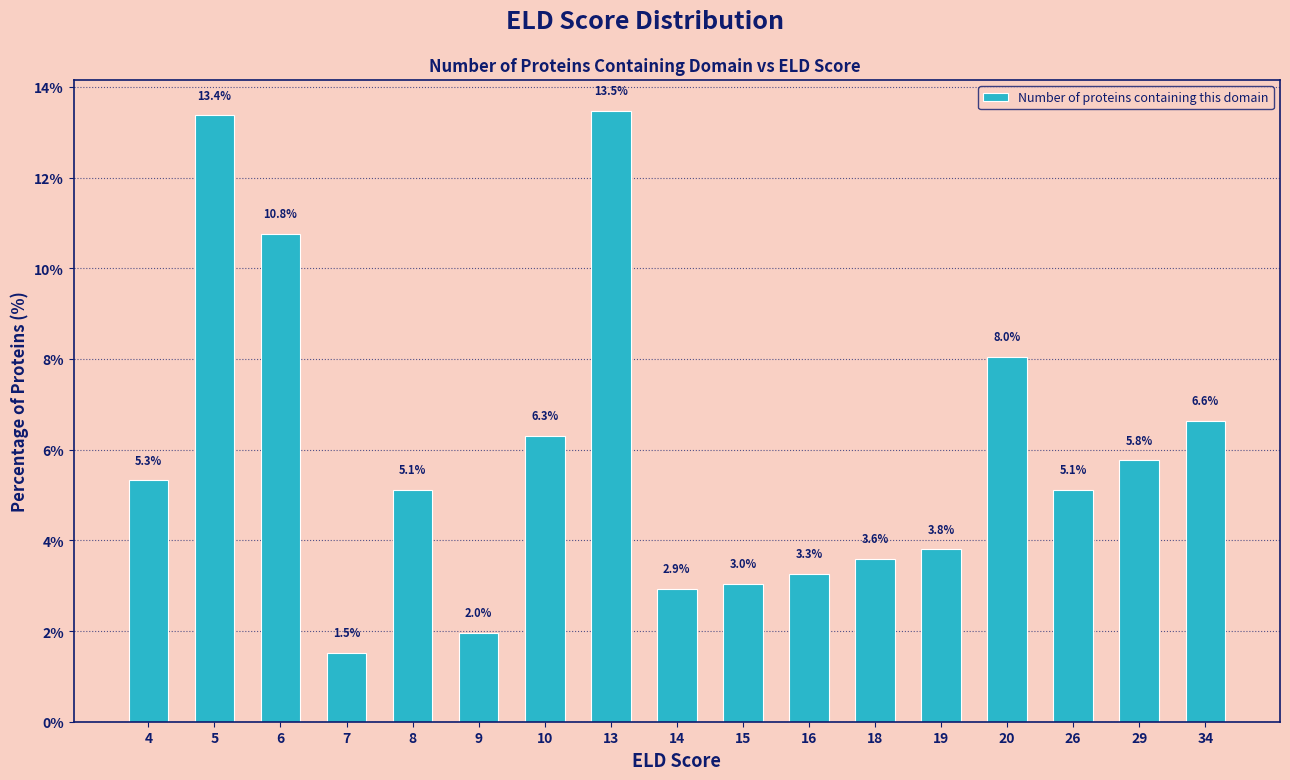

Reading left to right, extract all data points from this chart.

4=5.3	5=13.4	6=10.8	7=1.5	8=5.1	9=2.0	10=6.3	13=13.5	14=2.9	15=3.0	16=3.3	18=3.6	19=3.8	20=8.0	26=5.1	29=5.8	34=6.6